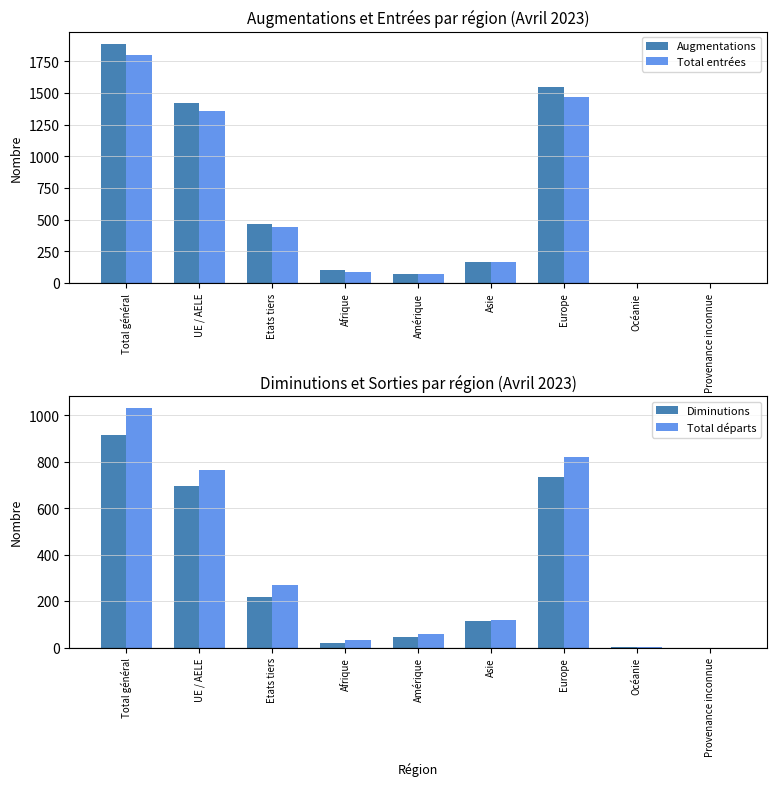

Which has a higher value, Asie or Europe?

Europe